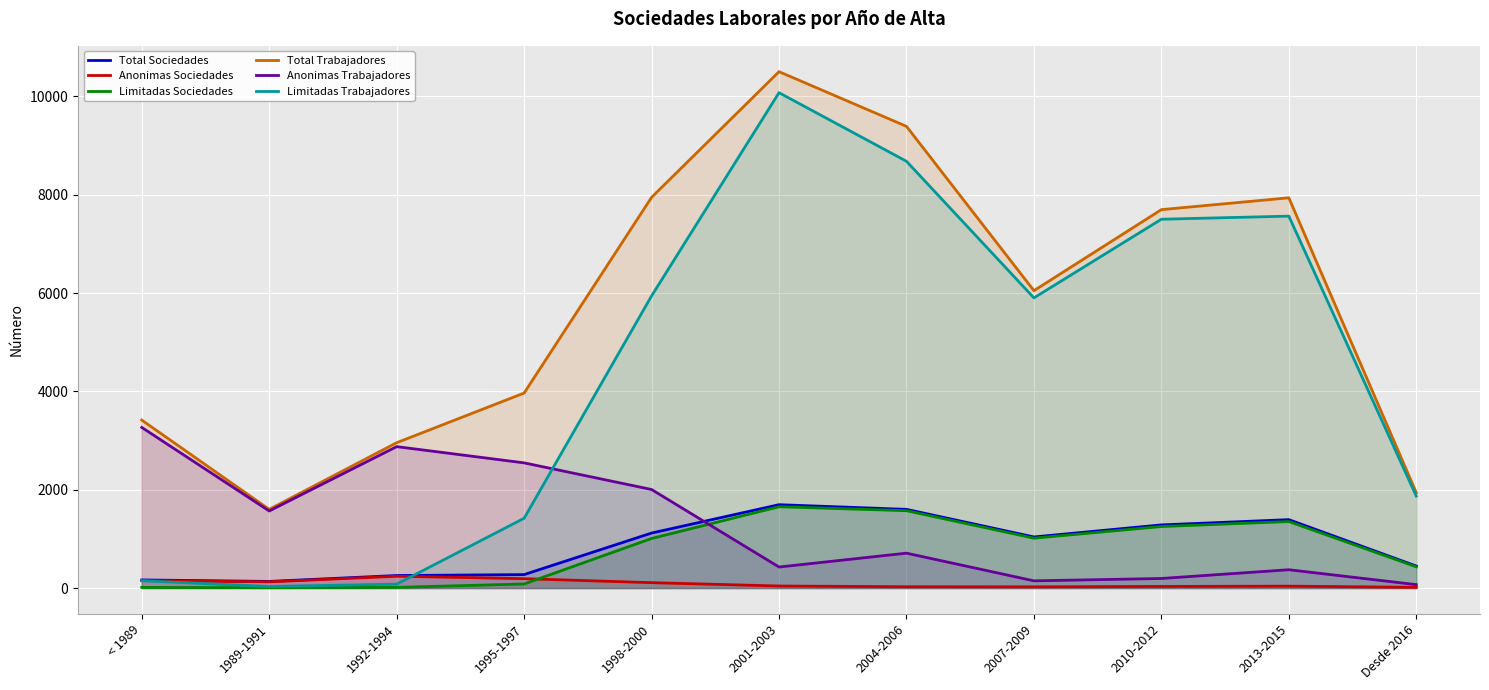

How many lines are shown in the chart?

6